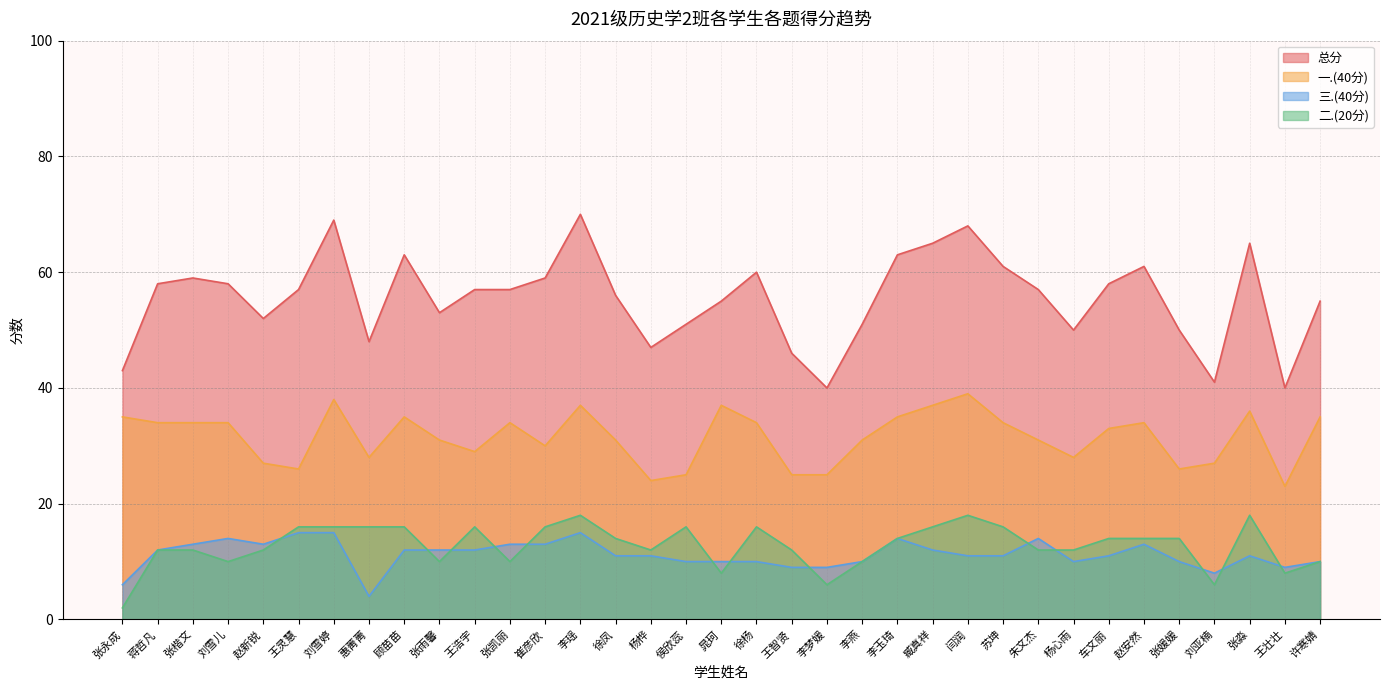

True or false: 二.(20分) has more than 1 points higher than both neighbors.

True